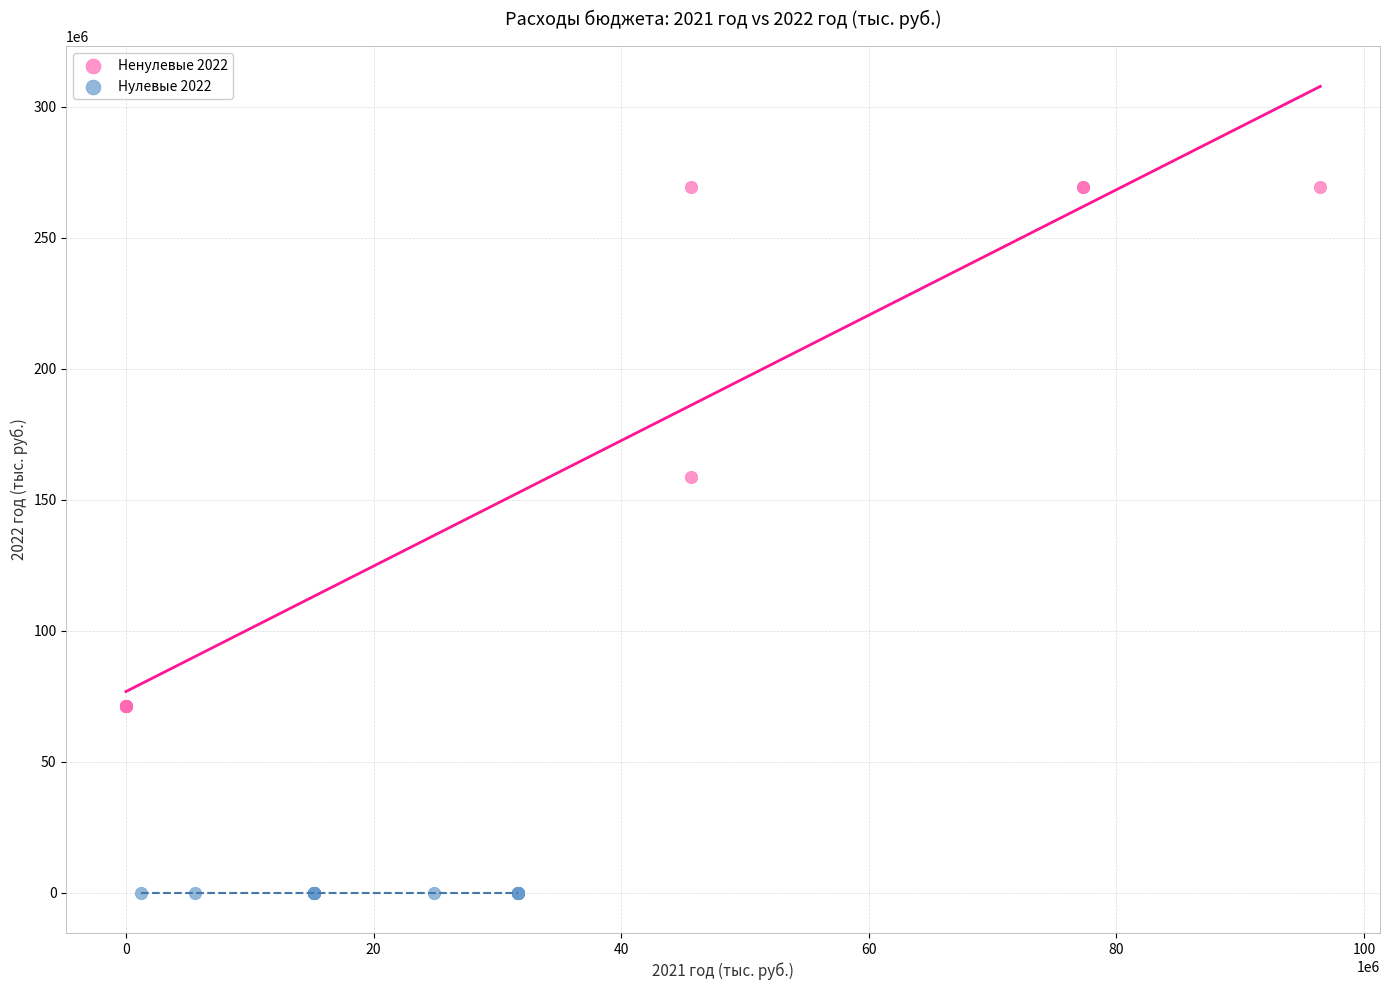

Which series contains the highest Y value?

Ненулевые 2022